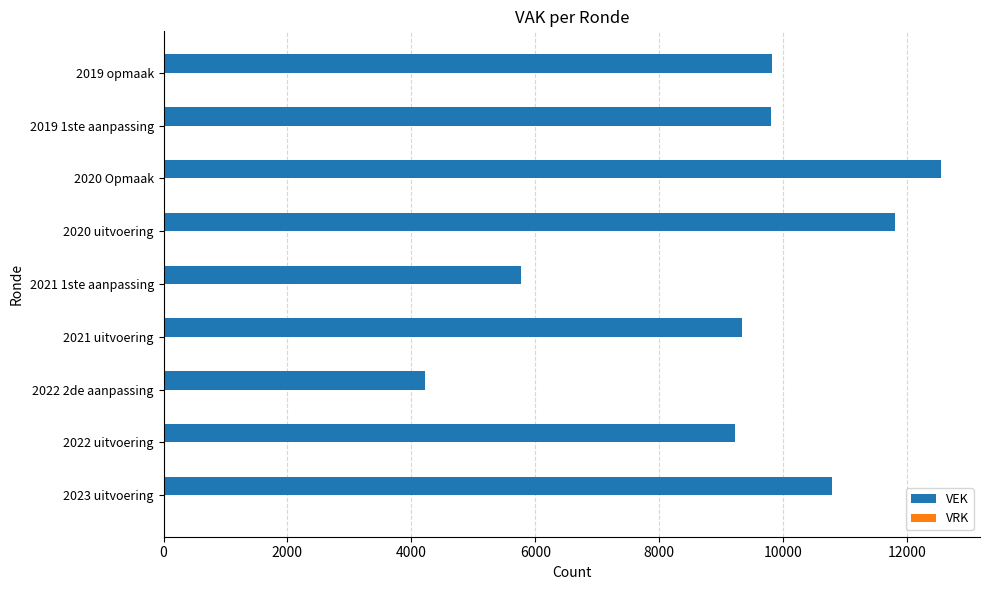

Approximately how many times larger is the value at 2021 uitvoering compared to 2020 uitvoering?

0.8